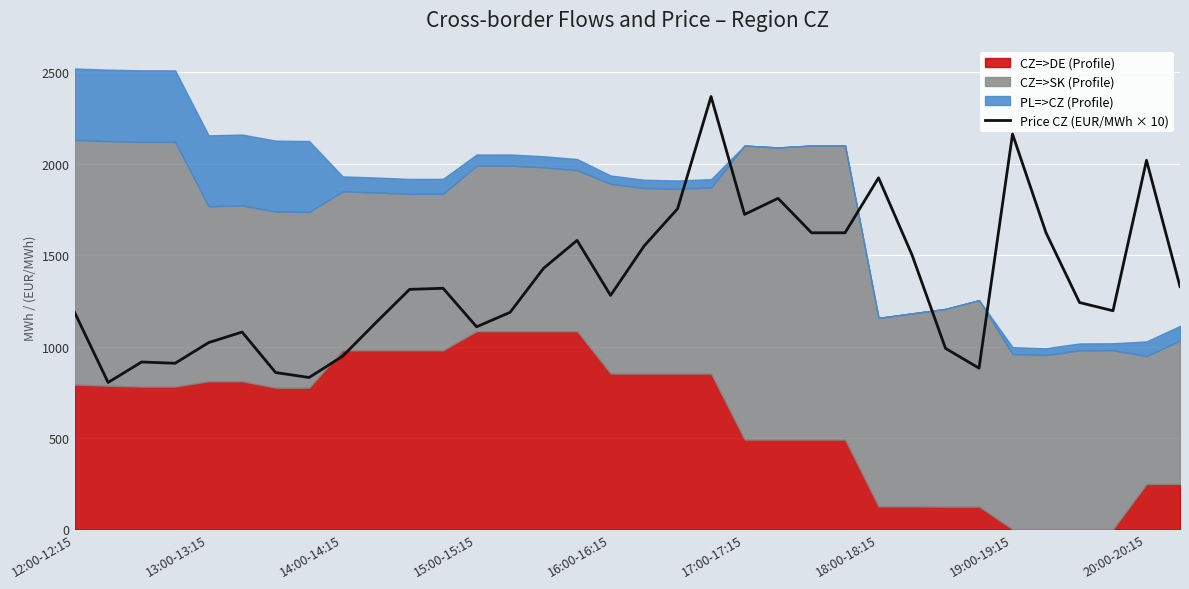

The value of Price CZ (EUR/MWh × 10) at 18:00-18:15 is 465.5. True or false?

False